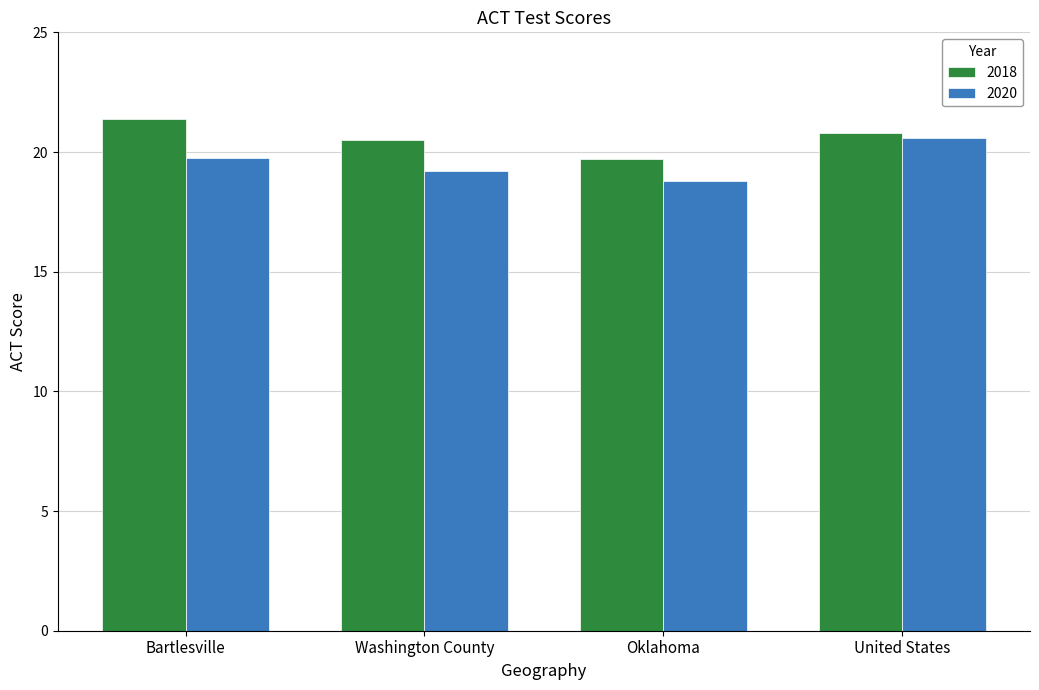

Rank the categories by 2020 value from highest to lowest.

United States, Bartlesville, Washington County, Oklahoma